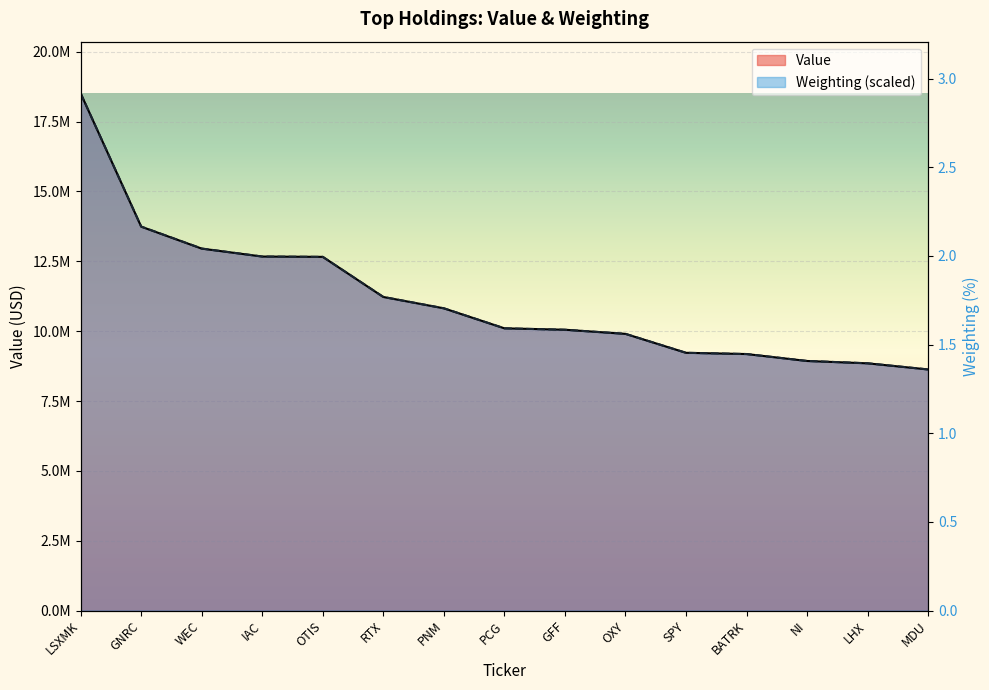

What position from the left is PNM?

7